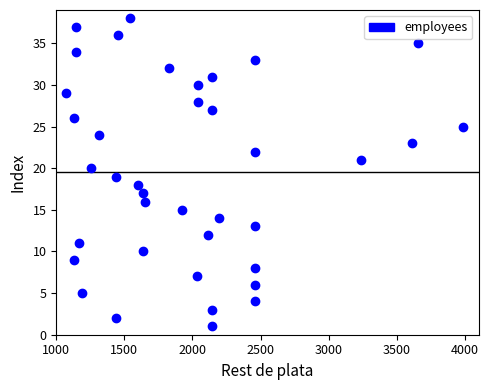

What is the range of X values (max minus min)?

2920